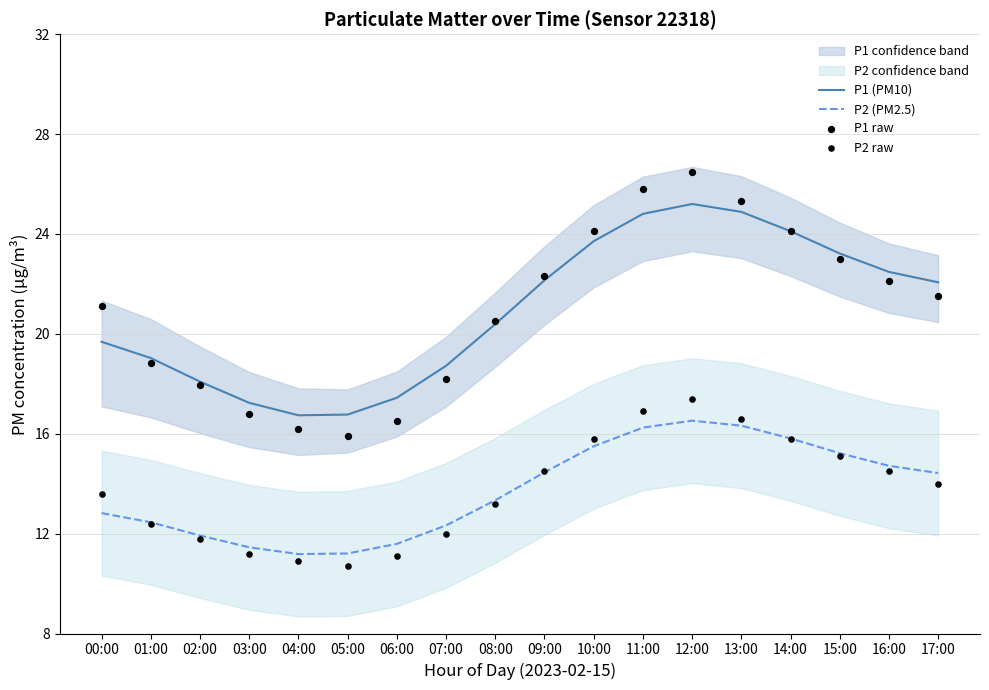

Which series has the widest spread of Y values?

P1 raw